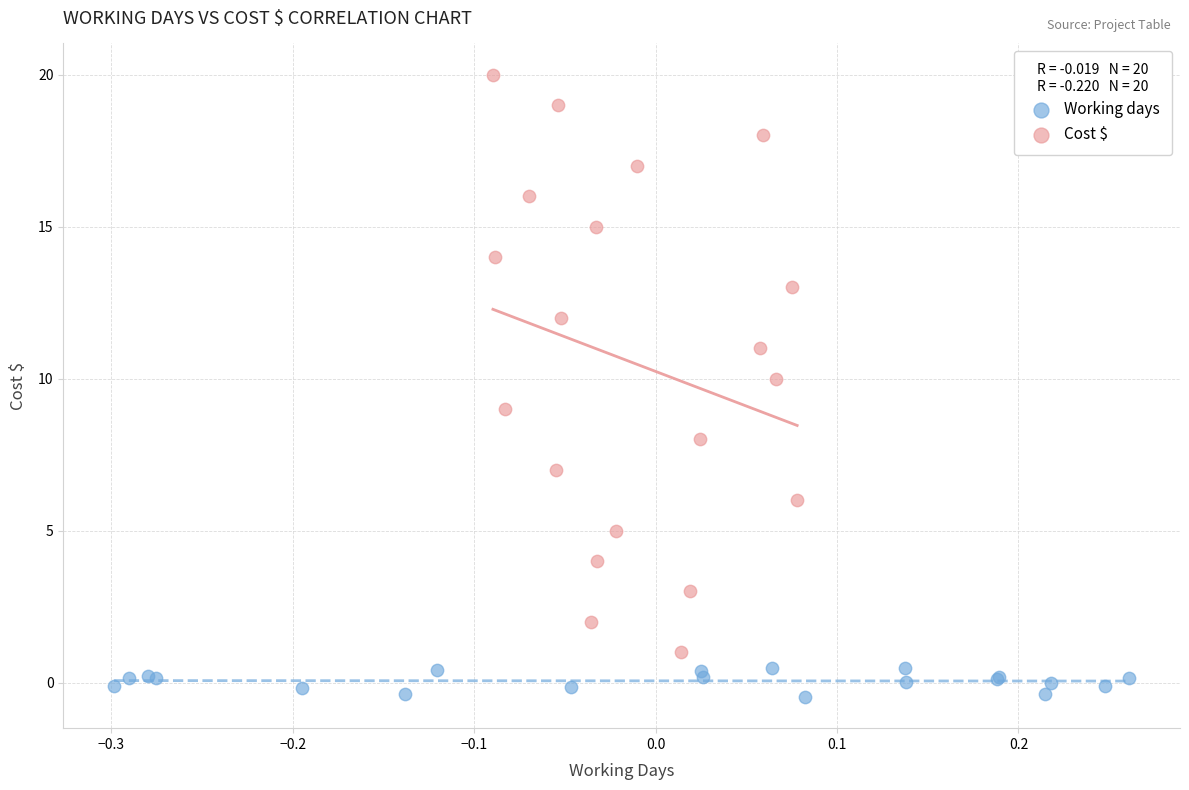

What are all the series names shown in the legend?

Working days, Cost $